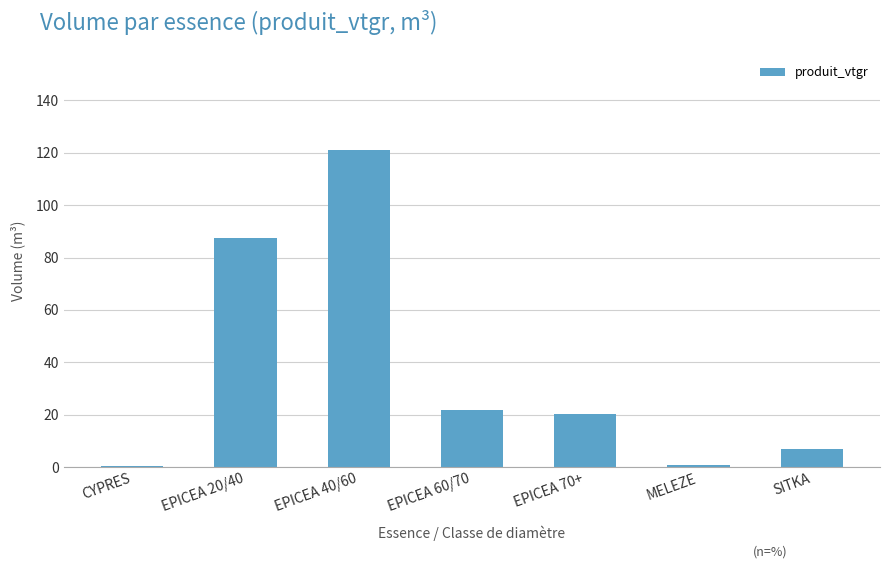

Does the chart contain stacked bars?

No